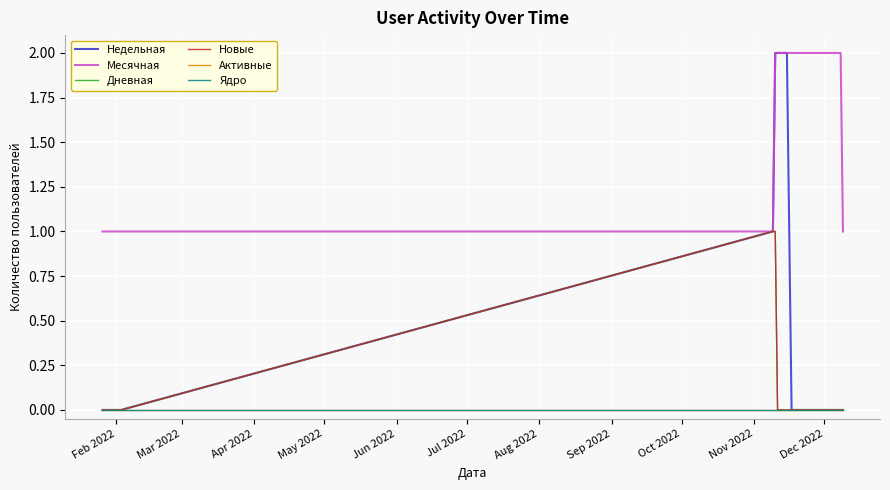

How many lines are shown in the chart?

6